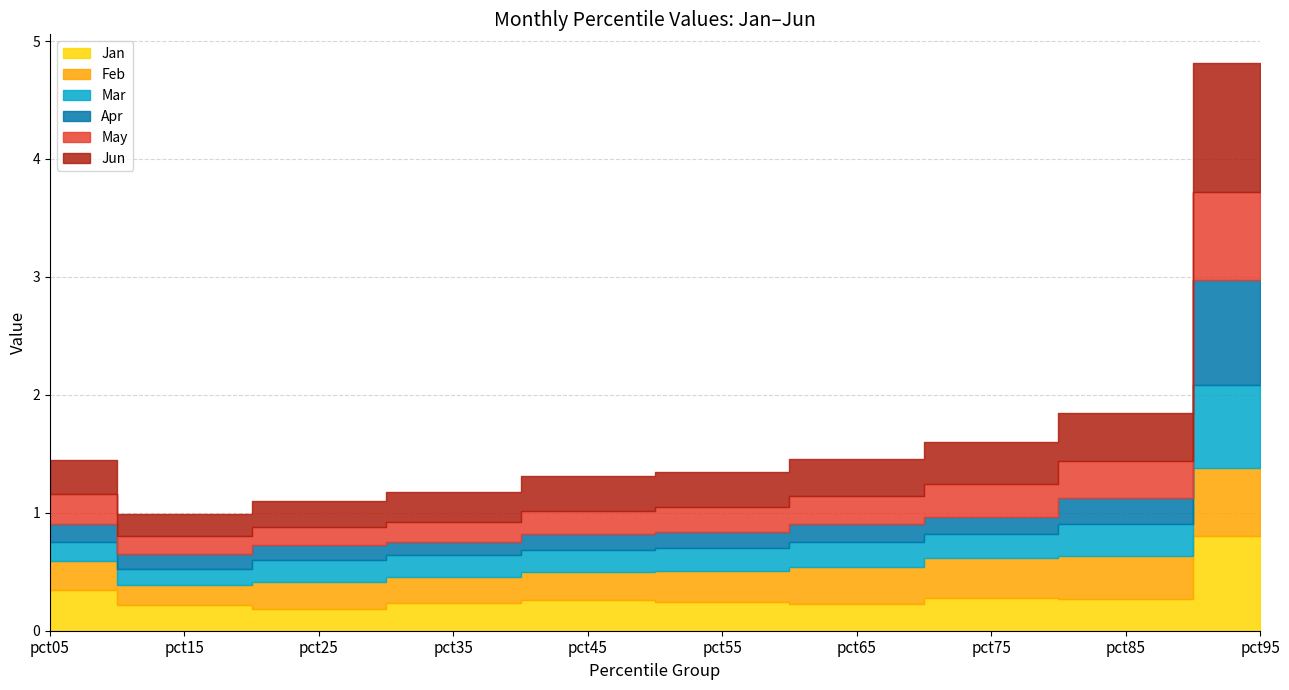

How many Apr values are between 0 and 1?

10